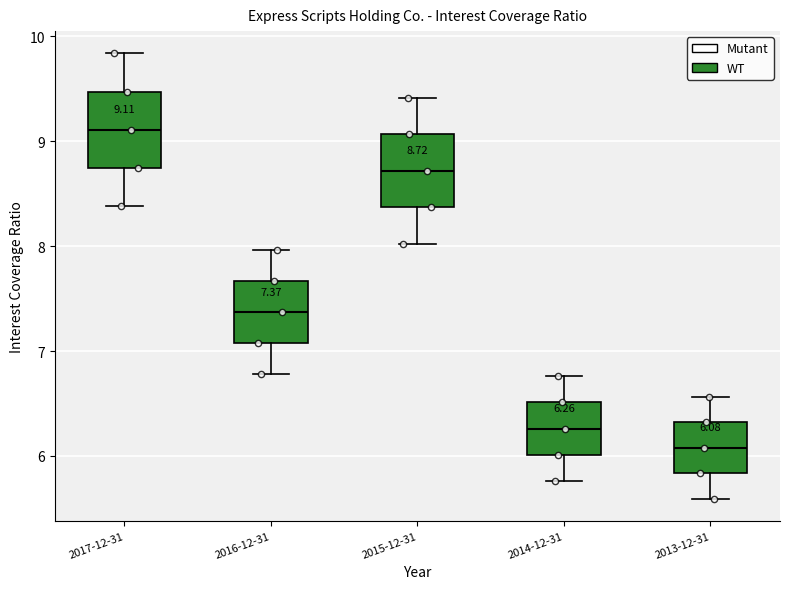

Which box's median line is the lowest?

2013-12-31